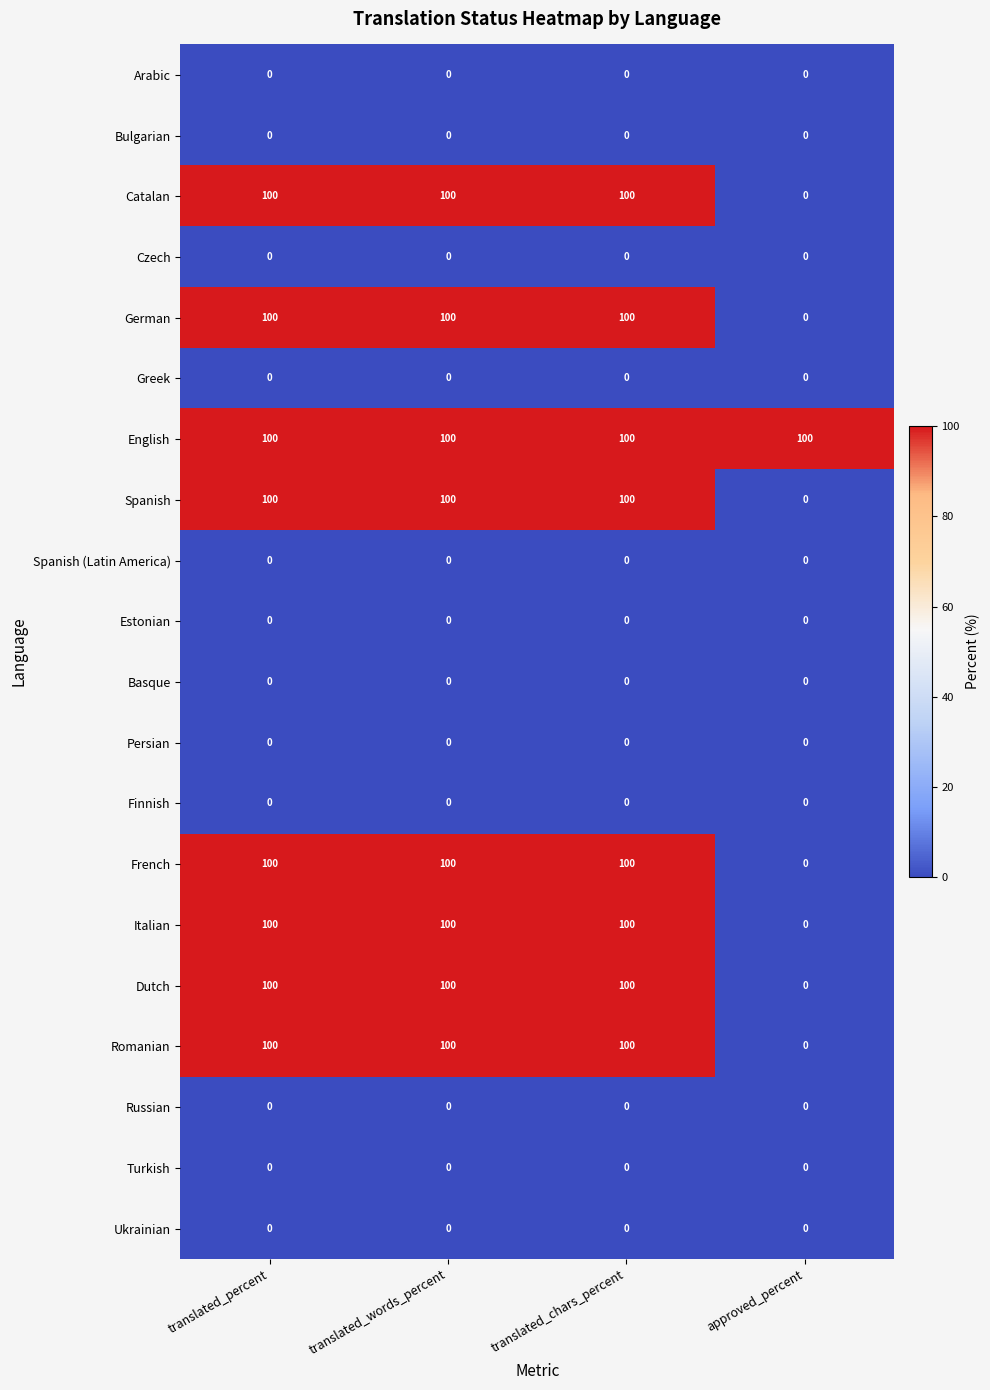

Count the number of data series in this chart.

20